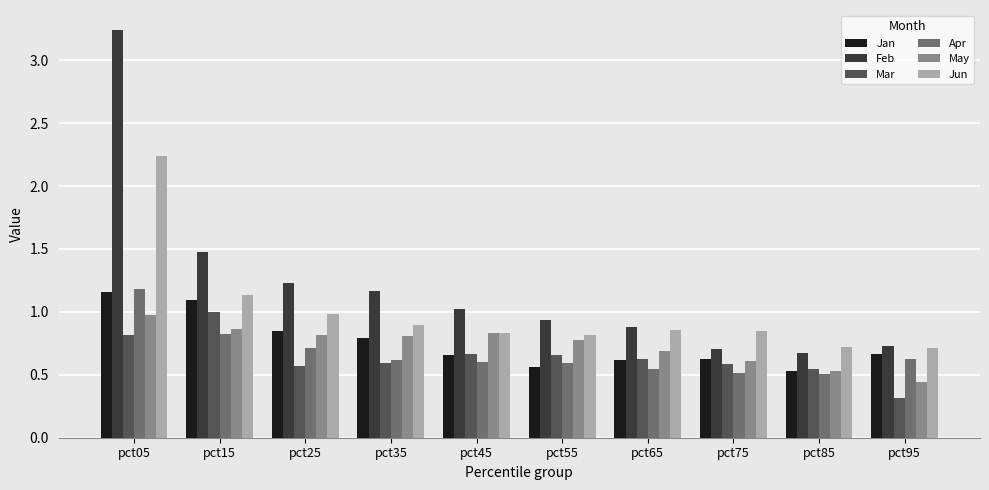

Which category has the lowest value in the May series?

pct95